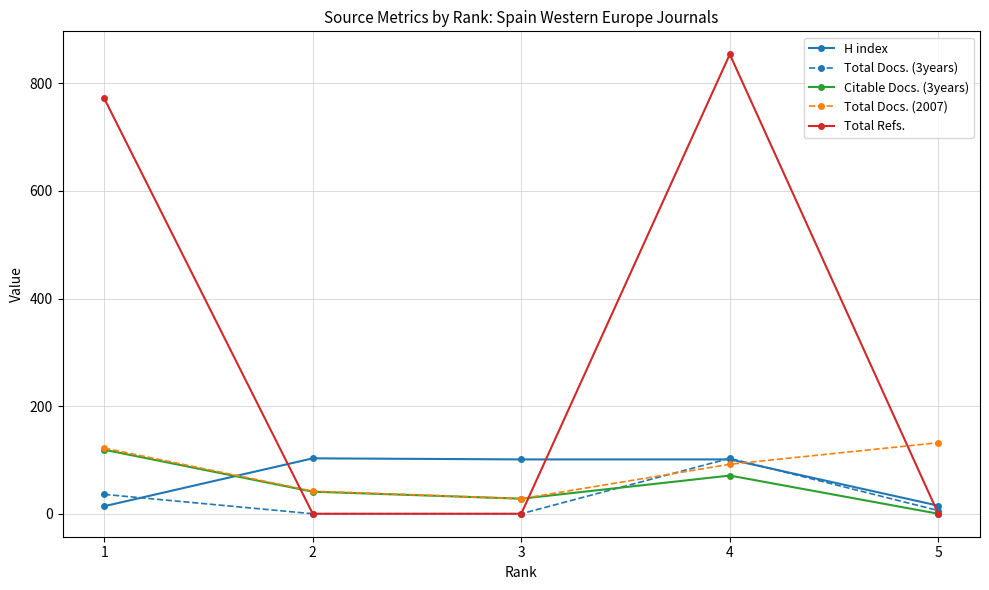

The value of H index at 5 is 15. True or false?

True